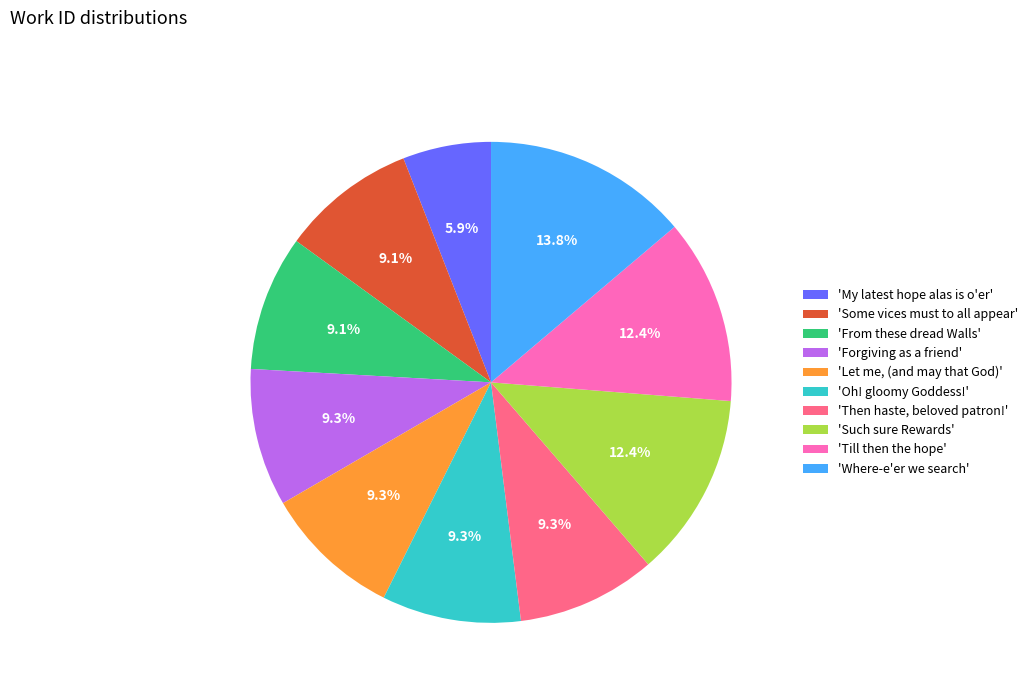

Combined, do 'Some vices must to all appear' and 'Then haste, beloved patron!' account for over 50%?

No